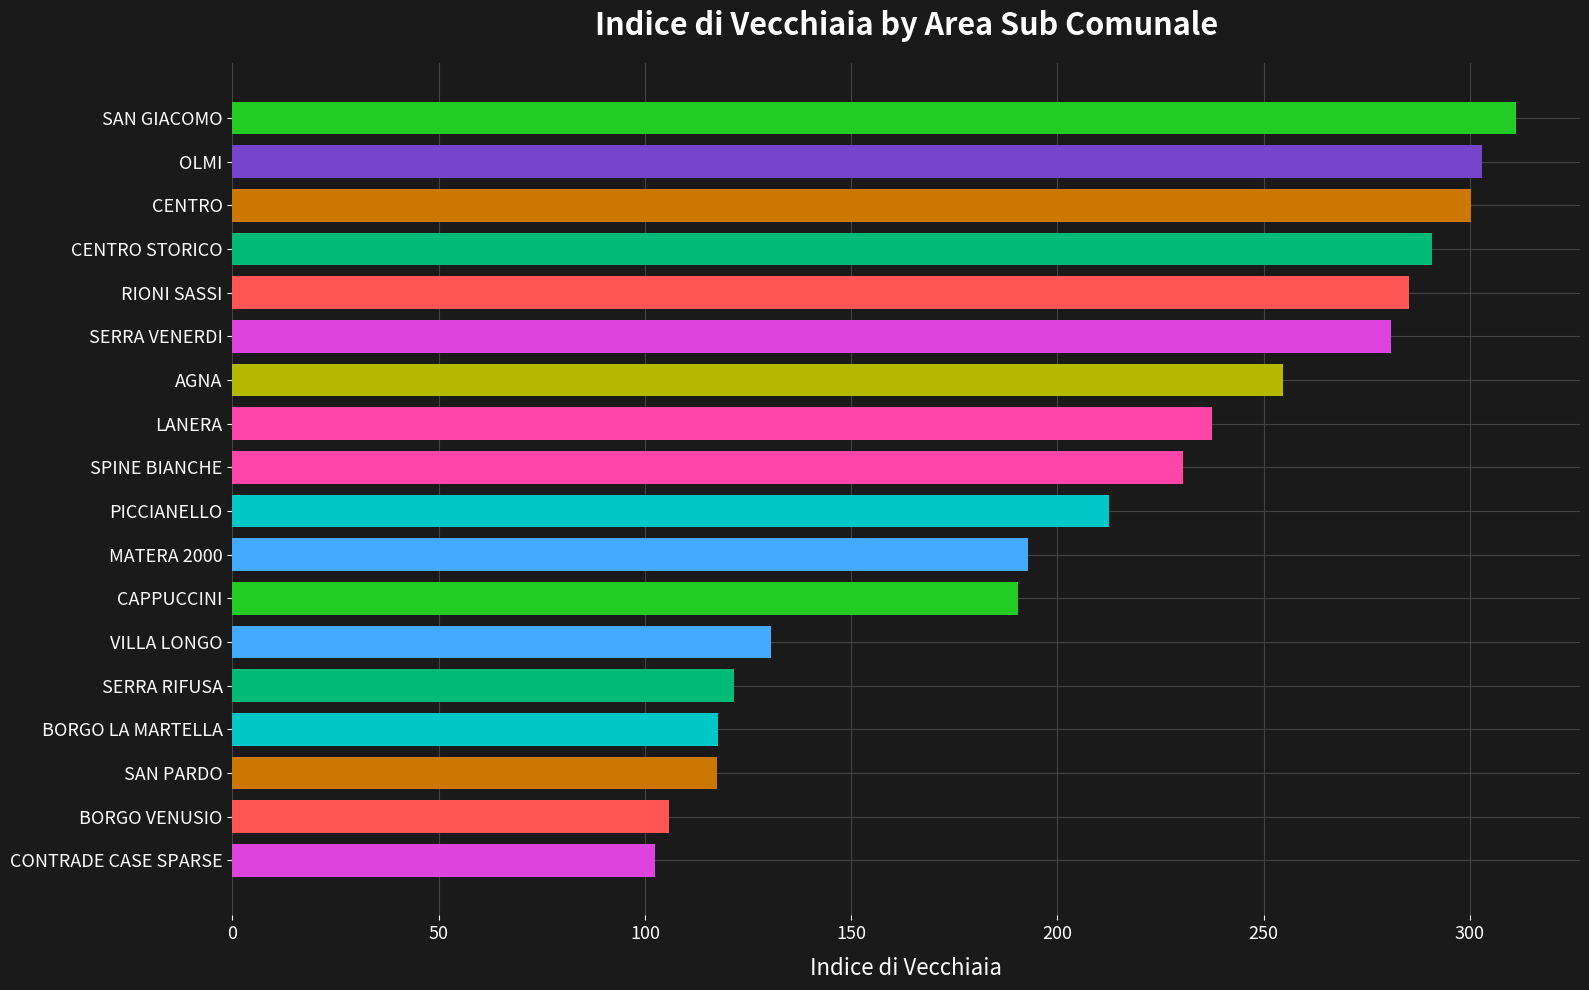

Which has a higher value, SPINE BIANCHE or LANERA?

LANERA